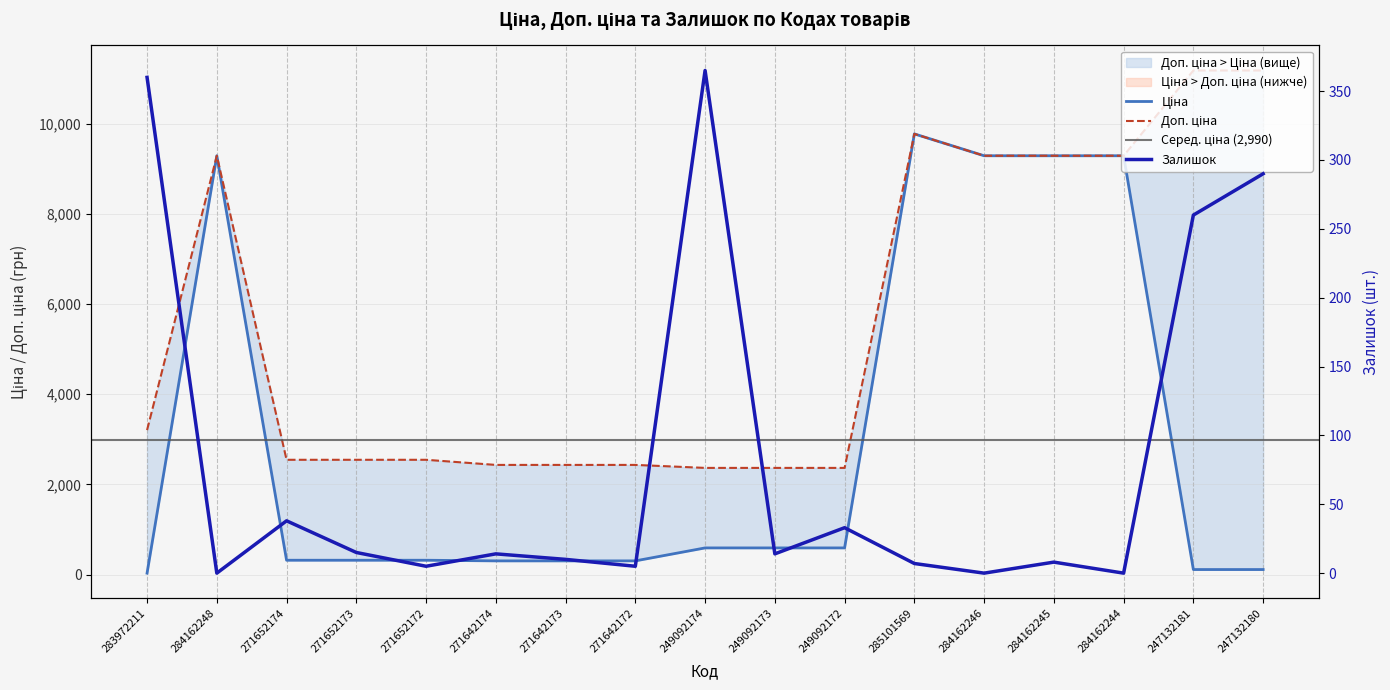

What position from the right is 284162246?

5